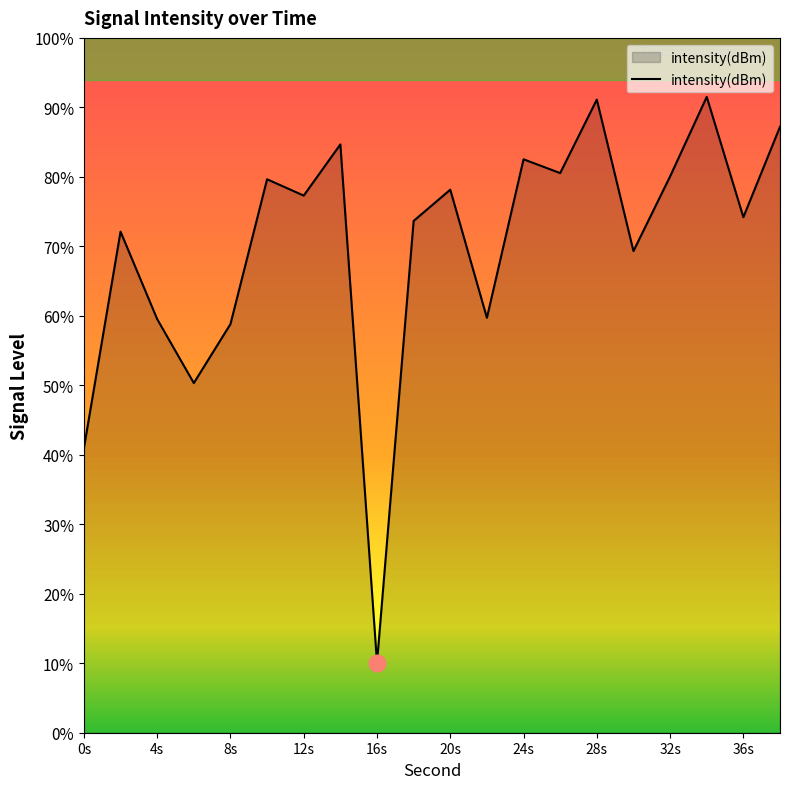

Rank the categories by value from highest to lowest.

34, 28, 38, 14, 24, 26, 32, 10, 20, 12, 36, 18, 2, 30, 22, 4, 8, 6, 0, 16